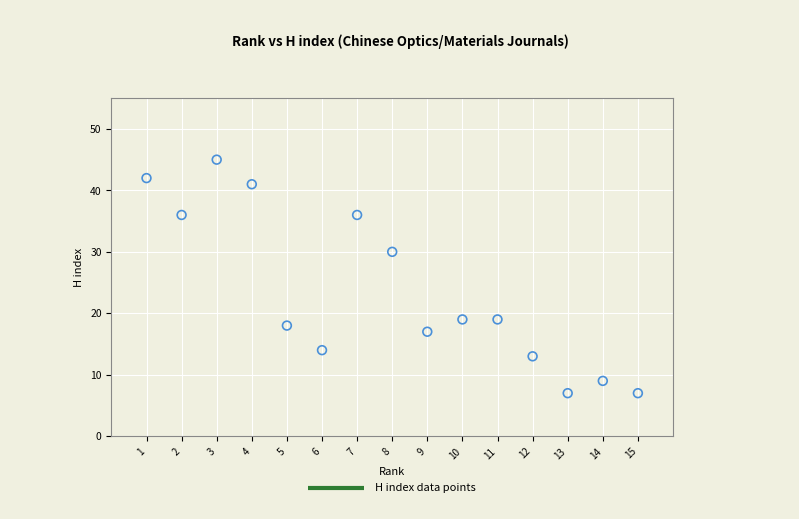

What is the range of X values (max minus min)?

14